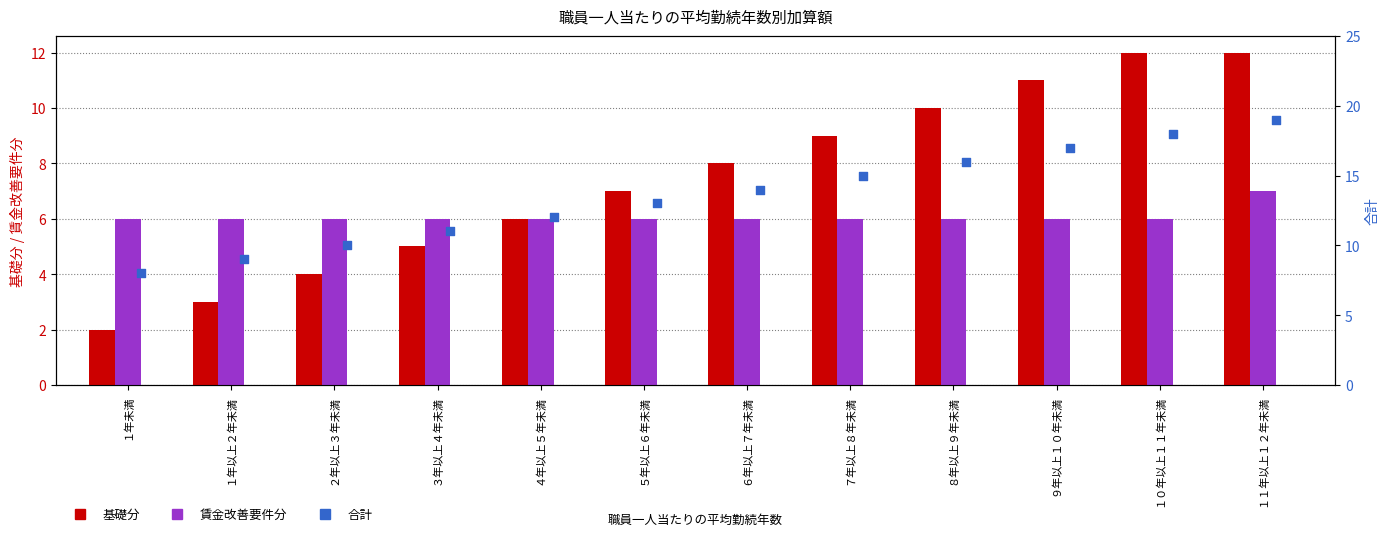

Is the value of 基礎分 at ６年以上７年未満 greater than the value of 賃金改善要件分 at １１年以上１２年未満?

Yes